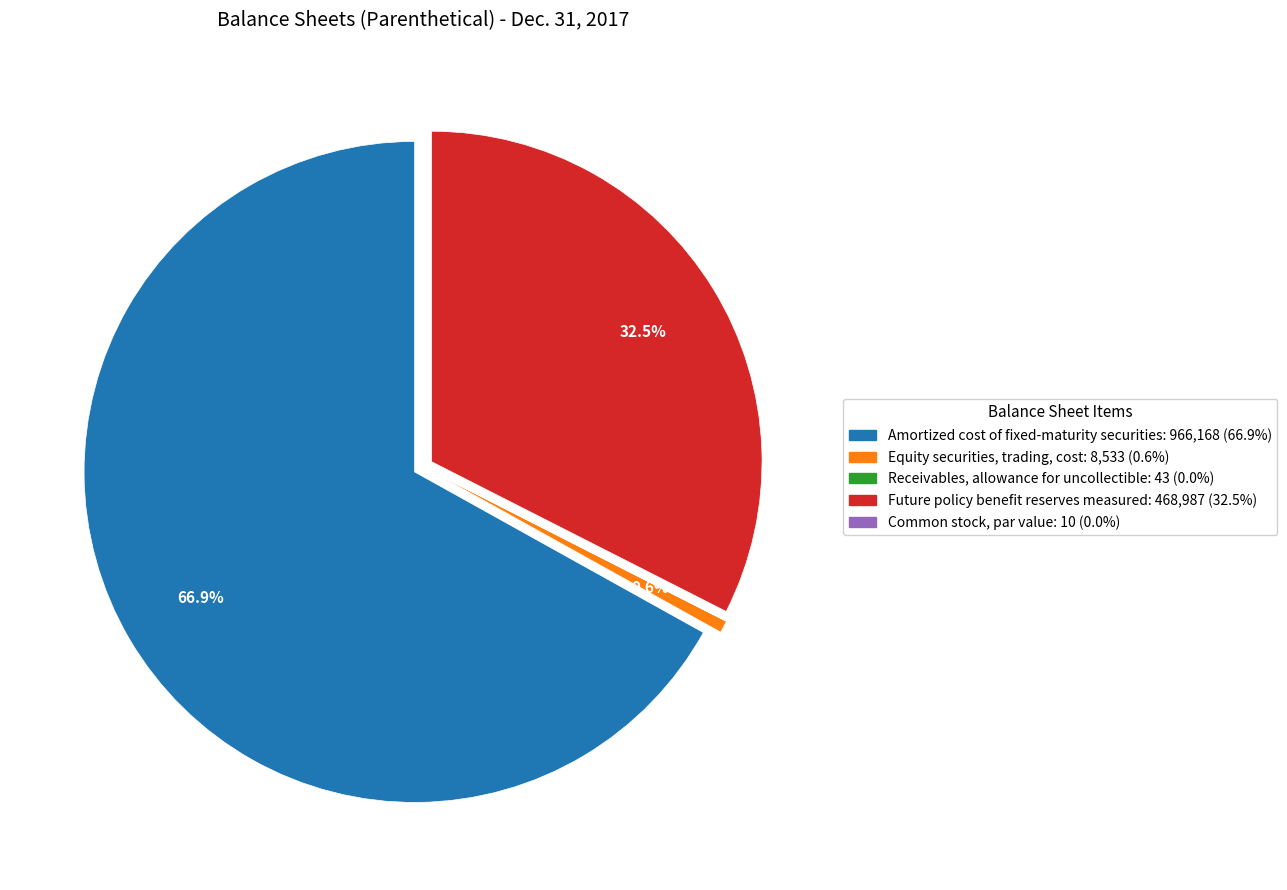

Rank the categories by value from lowest to highest.

Common stock, par value, Receivables, allowance for uncollectible, Equity securities, trading, cost, Future policy benefit reserves measured, Amortized cost of fixed-maturity securities